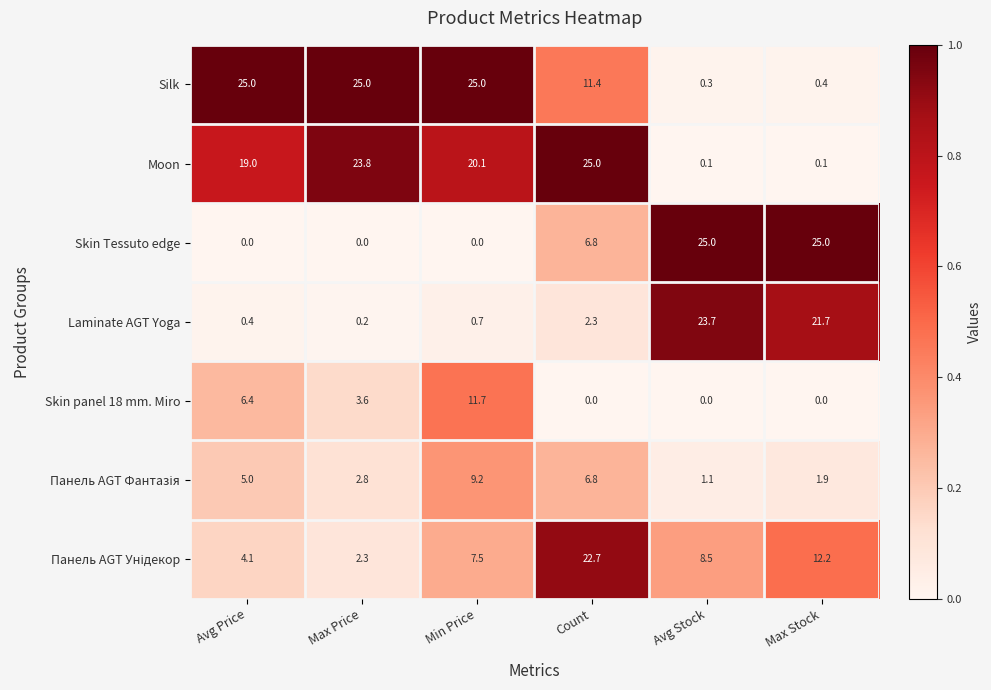

What is the difference between the second highest and minimum values in the Laminate AGT Yoga series?

21.5